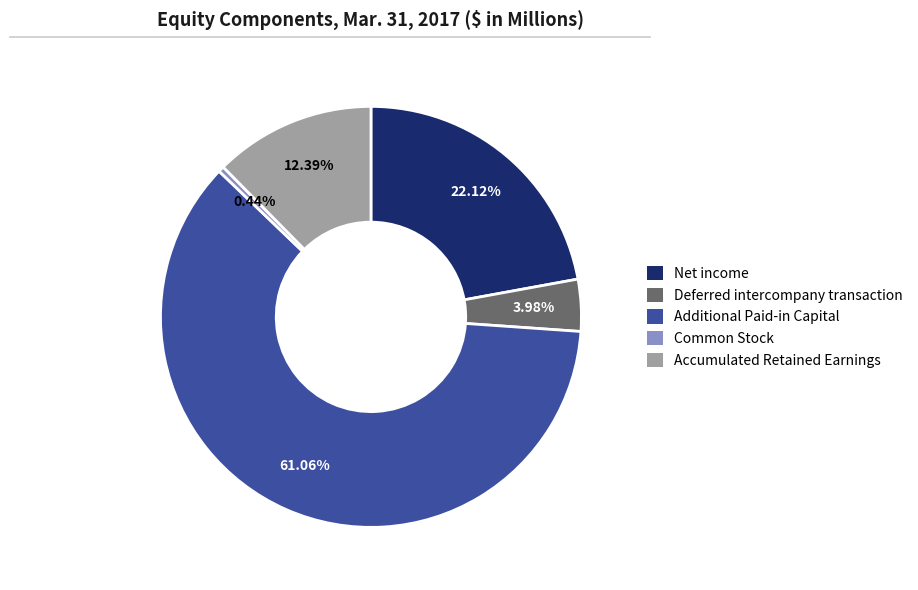

To the nearest percent, what is the combined percentage of Net income and Deferred intercompany transaction?

26%